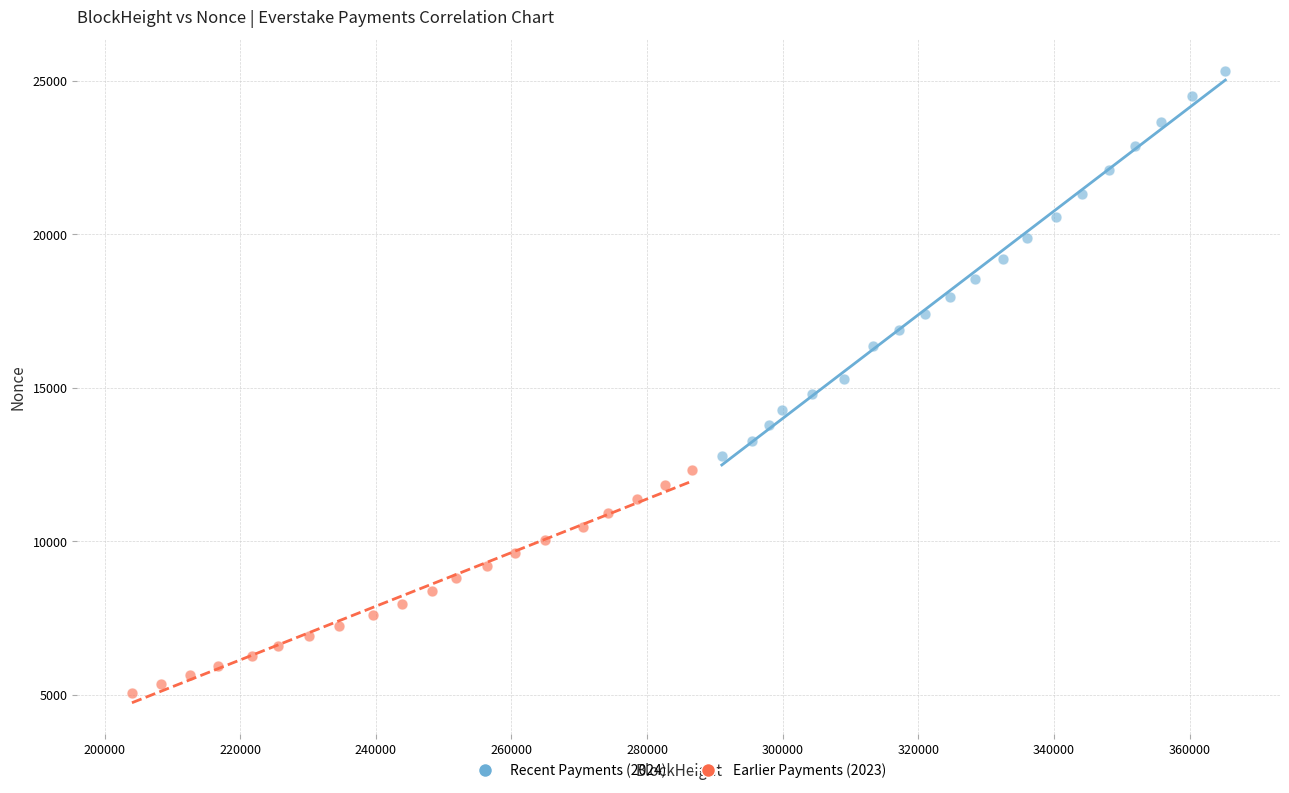

Which series reaches the minimum Y coordinate?

Earlier Payments (2023)